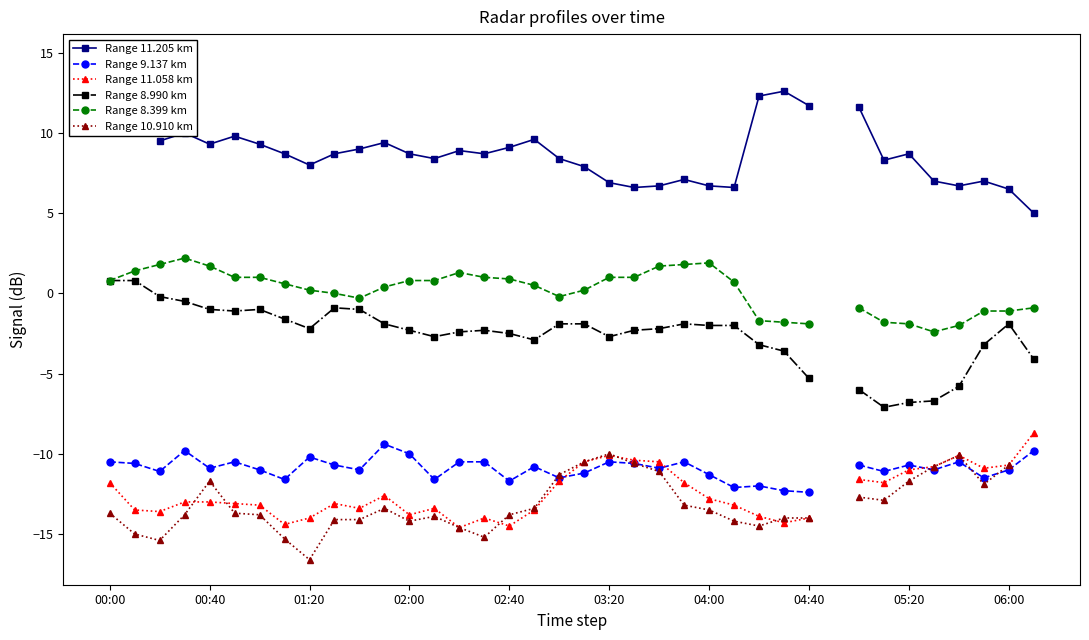

List the labels in order of Range 9.137 km value, largest first.

11, 02:00, 14, 15, 20, 23, 29, 37, 12, 05:20, 00:00, 03:20, 34, 00:40, 21, 06:00, 30, 32, 17, 02:40, 22, 04:00, 10, 33, 36, 01:20, 31, 19, 24, 18, 35, 04:40, 13, 16, 26, 25, 27, 28